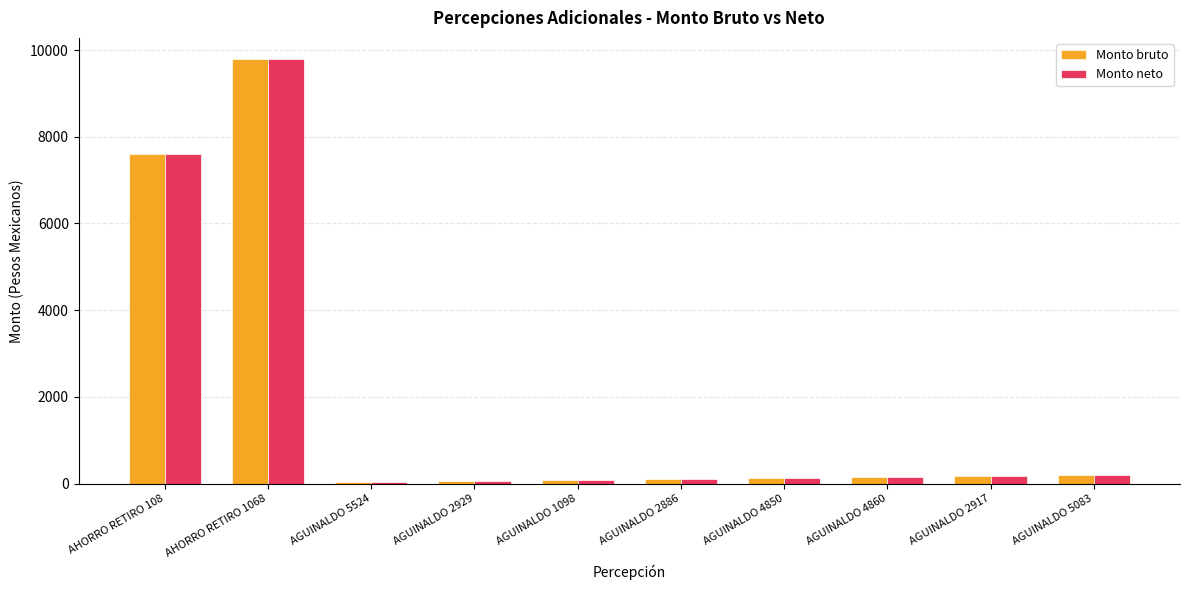

What is the total value across all series at AGUINALDO 5083?

394.5